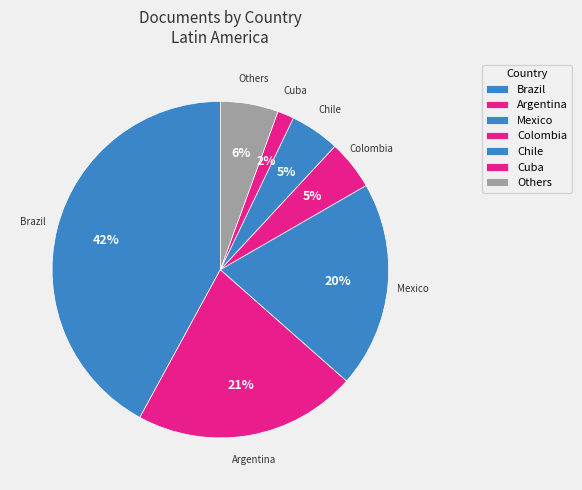

Do Brazil and Argentina together represent more than half of the pie?

Yes